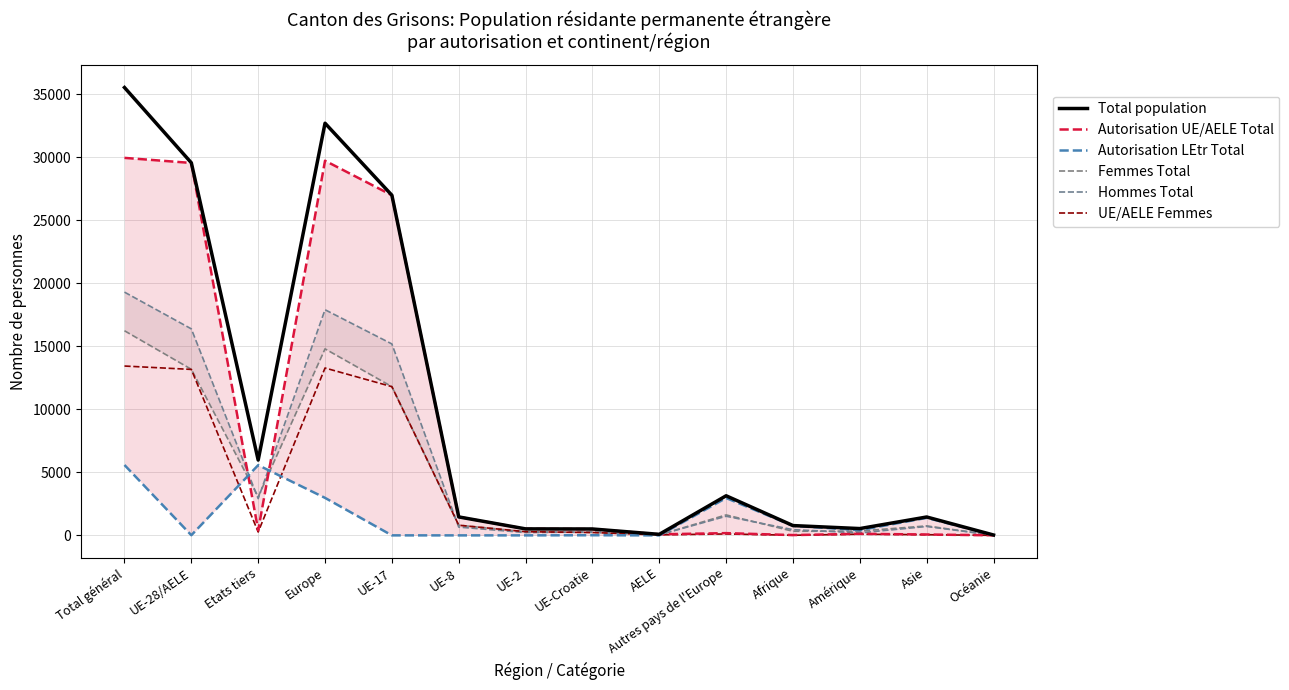

What value does the Autorisation UE/AELE Total series have at Europe?

29722